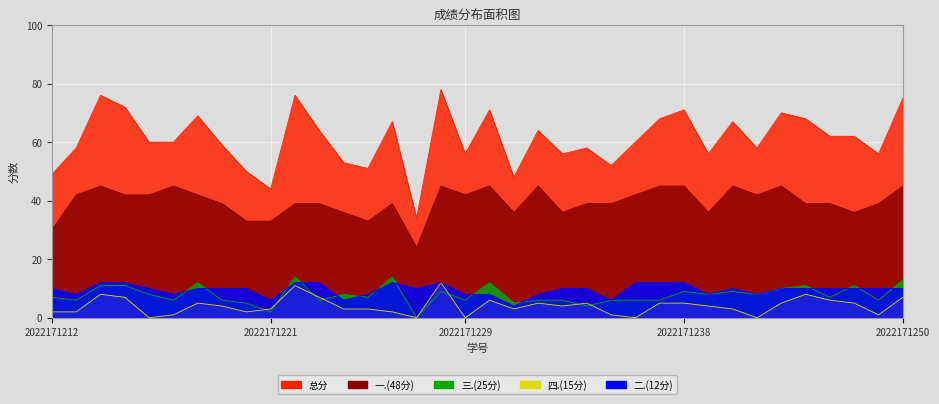

At which category is the sum across all series the highest?

2022171228